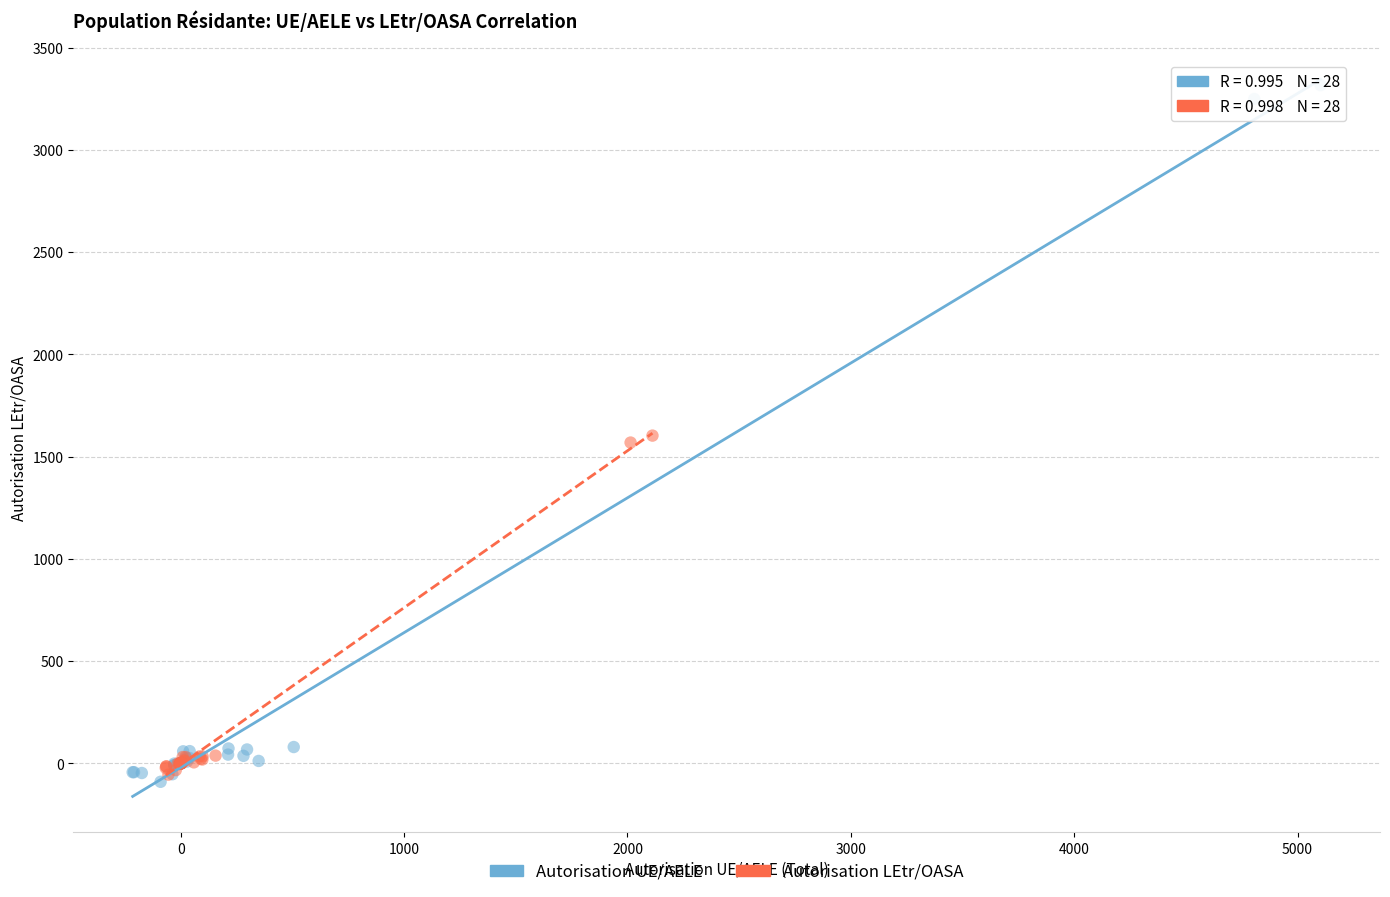

Which series contains the highest Y value?

Autorisation UE/AELE